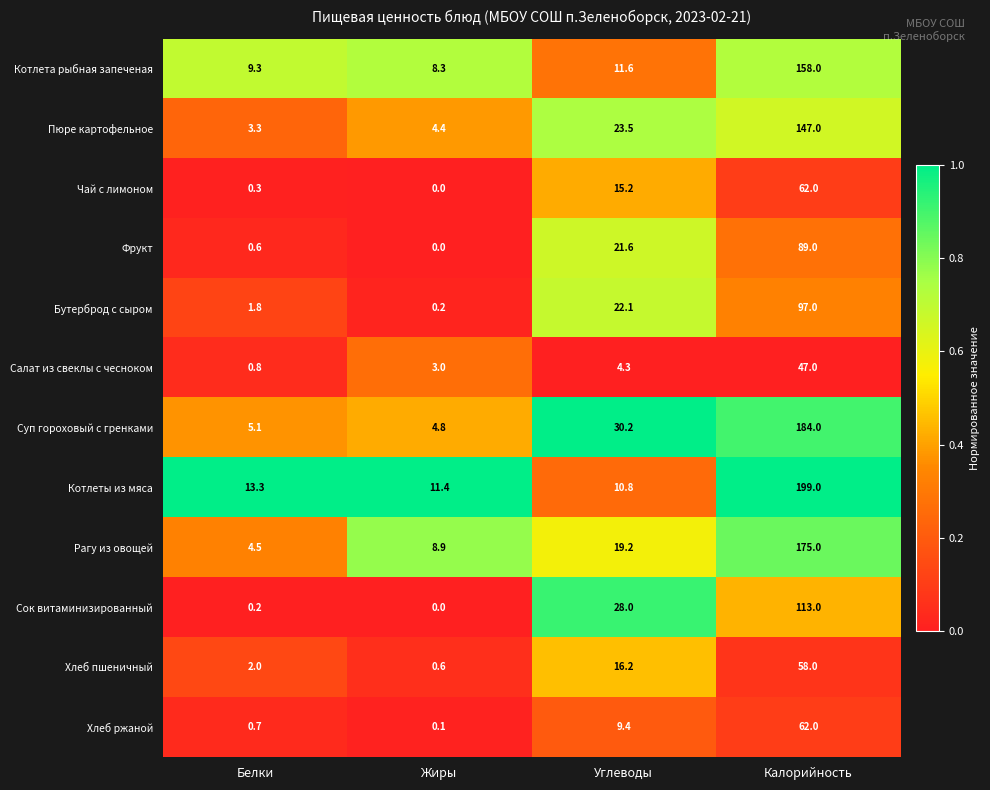

The Бутерброд с сыром series shows 1.8 at Белки. True or false?

True